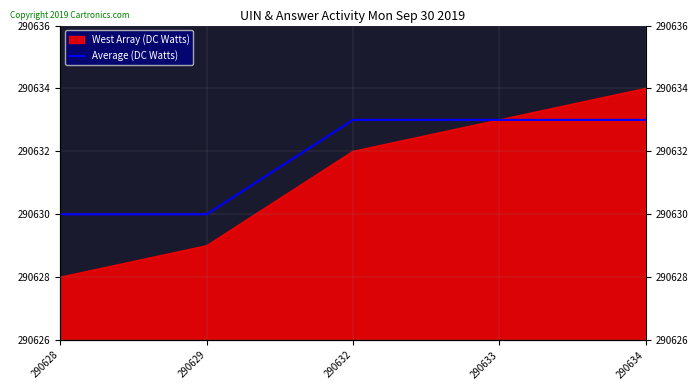

How many lines are shown in the chart?

1